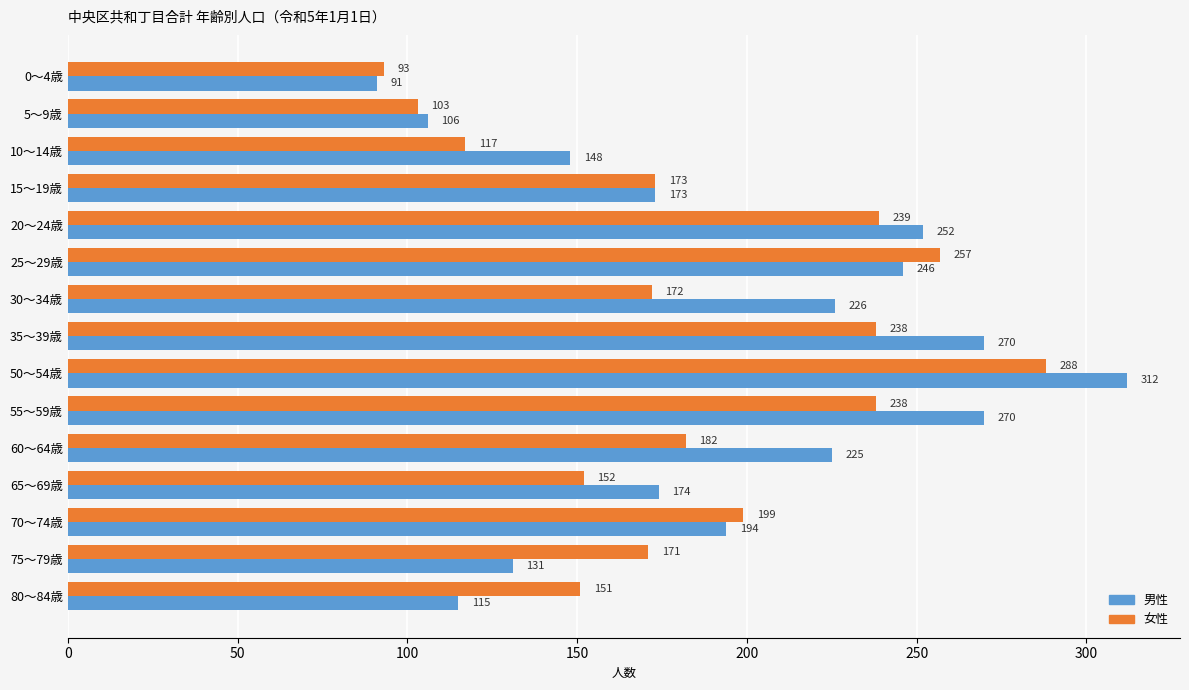

What is the maximum value for 女性?

288